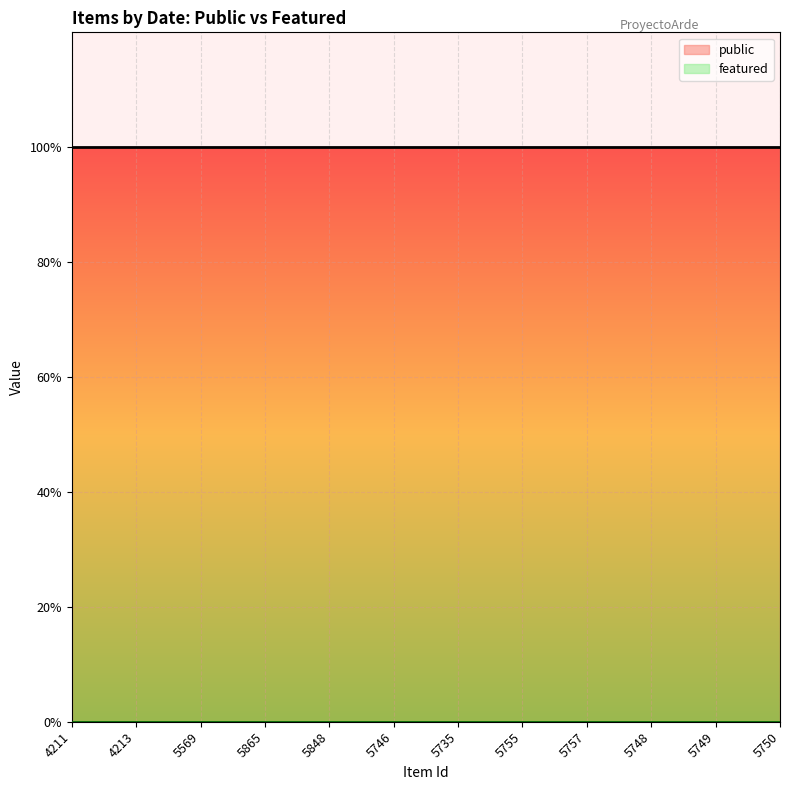

At how many categories does at least one series exceed 0?

12